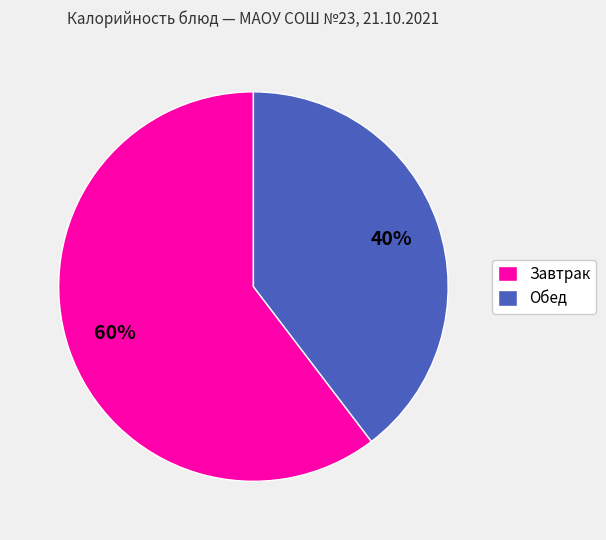

To the nearest percent, what is the combined percentage of Завтрак and Обед?

100%